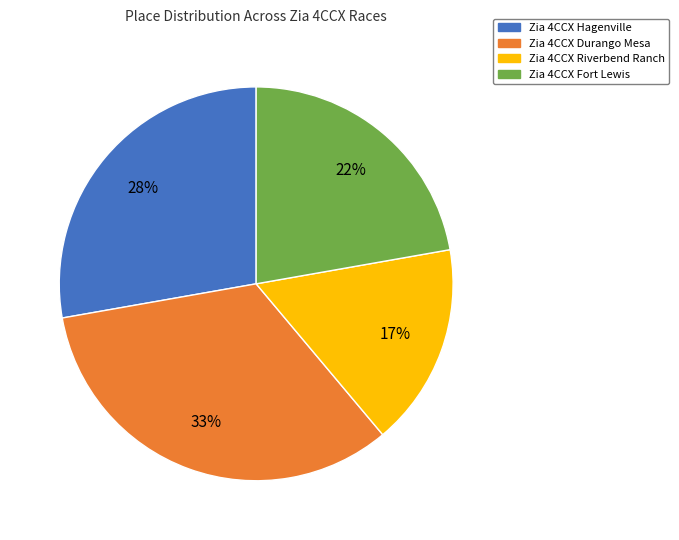

Which has a higher value, Zia 4CCX Riverbend Ranch or Zia 4CCX Hagenville?

Zia 4CCX Hagenville